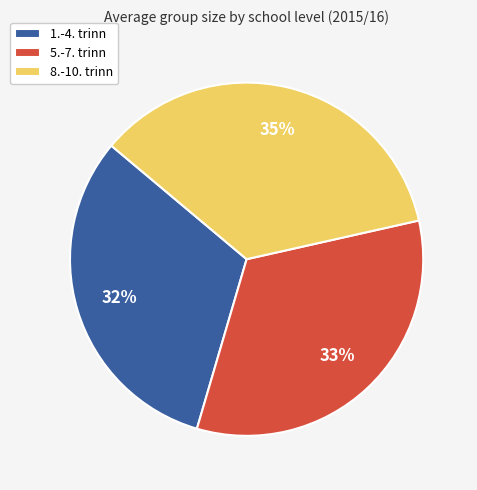

Do 8.-10. trinn and 1.-4. trinn together represent more than half of the pie?

Yes